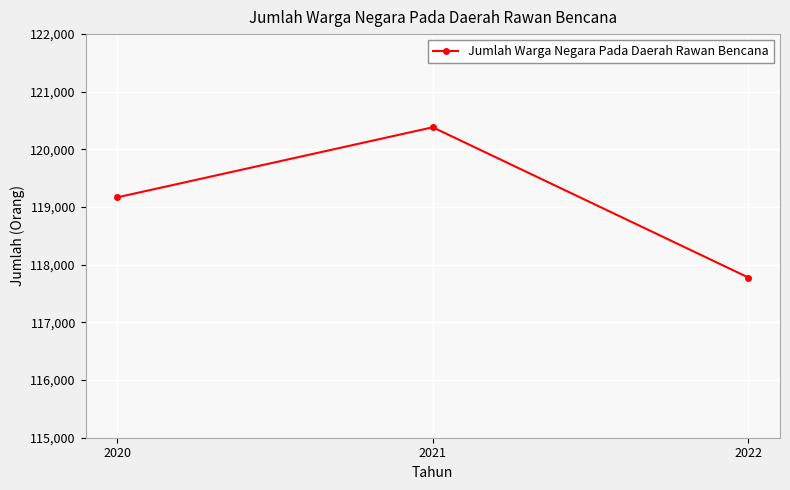

True or false: the data shows 120384 at 2021.

True